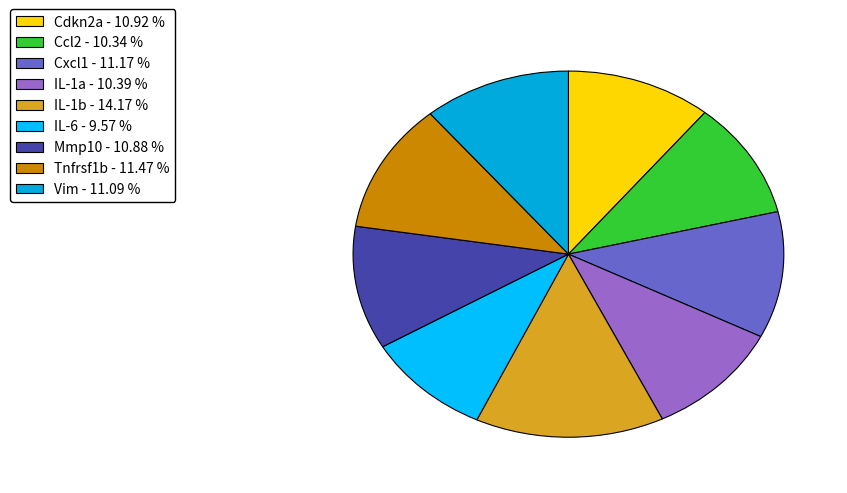

Which slice is the smallest?

IL-6